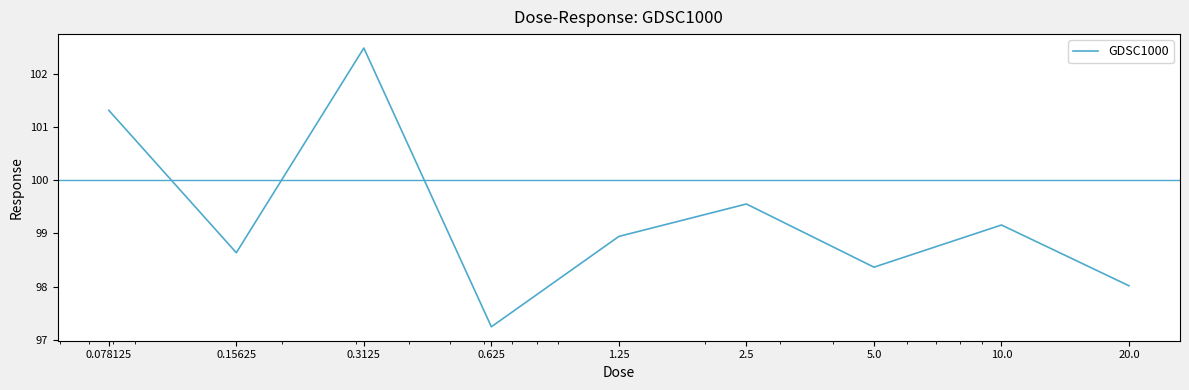

What is the difference between the maximum and minimum values?

5.2